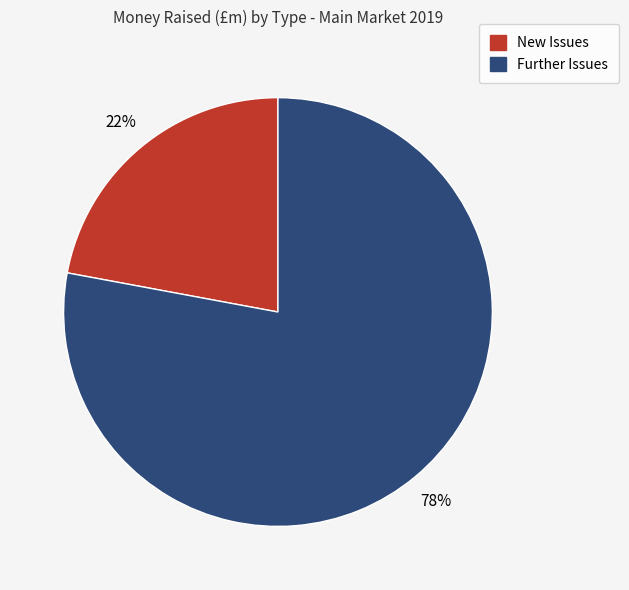

To the nearest percent, what is the combined percentage of Further Issues and New Issues?

100%